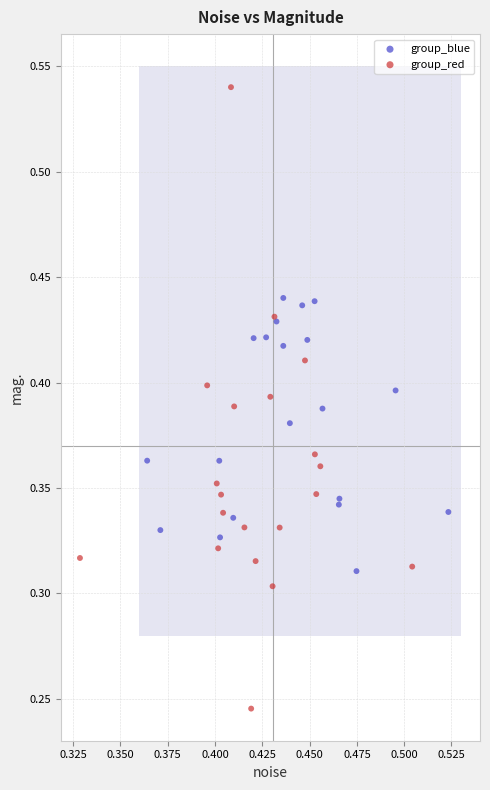

Which series has the widest spread of Y values?

group_red